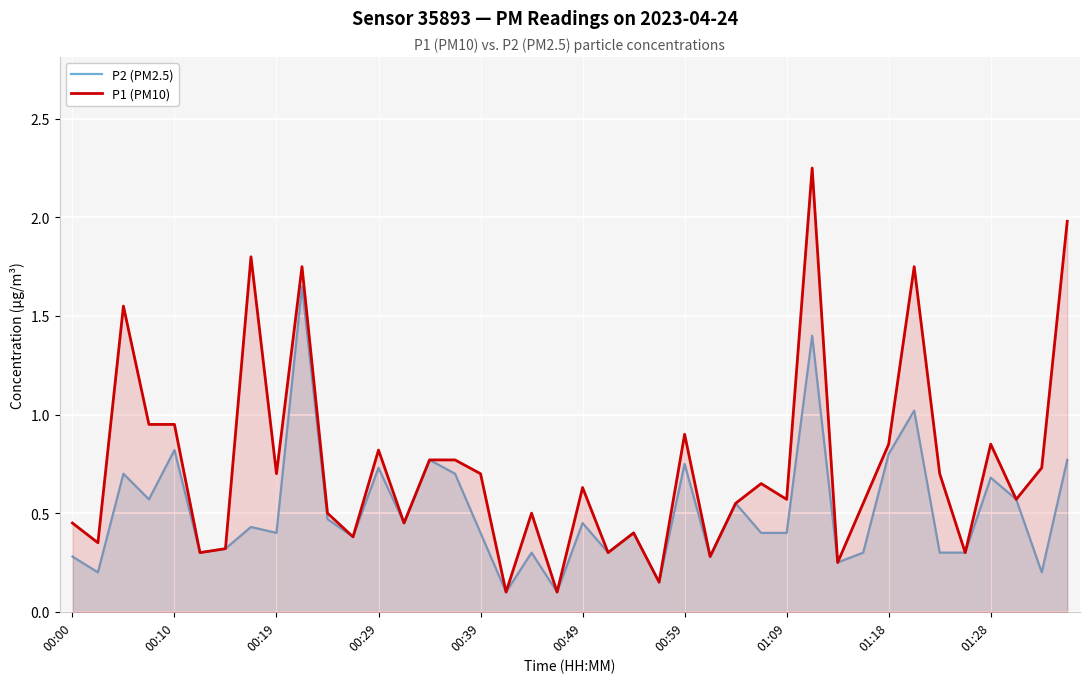

Which series has the largest total across all categories?

P1 (PM10)